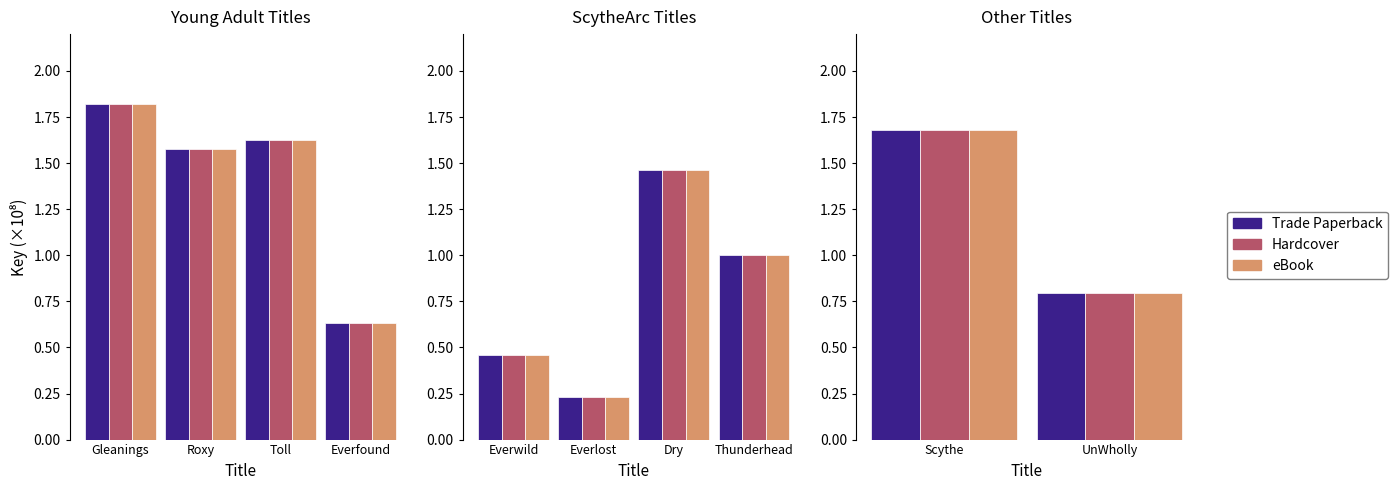

Which category has the highest value in the Hardcover series?

Scythe